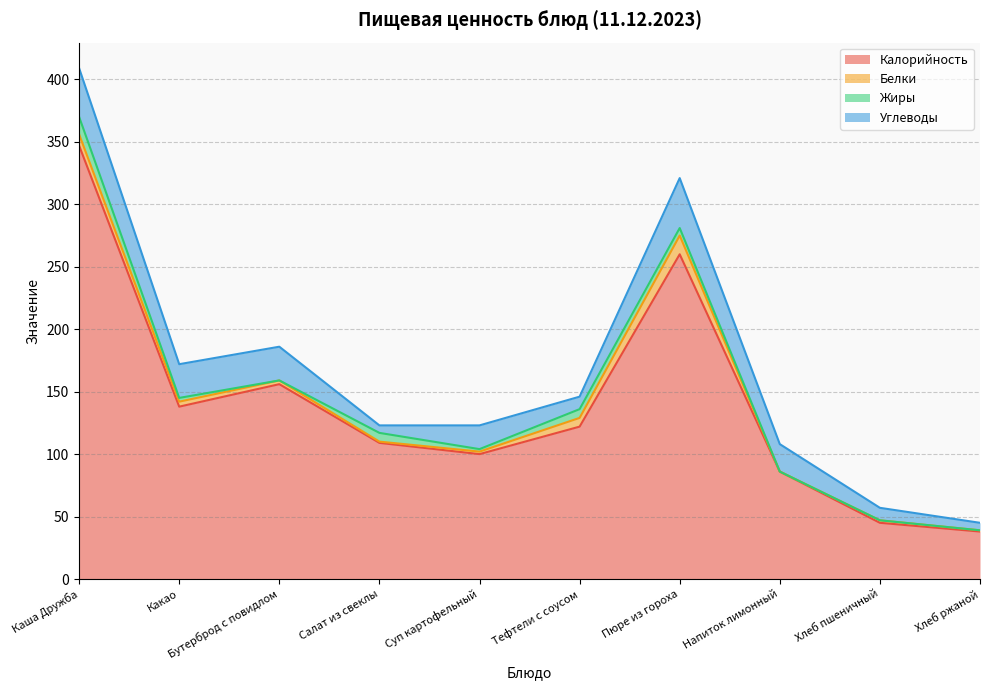

What is the label of the 10th point from the left?

Хлеб ржаной